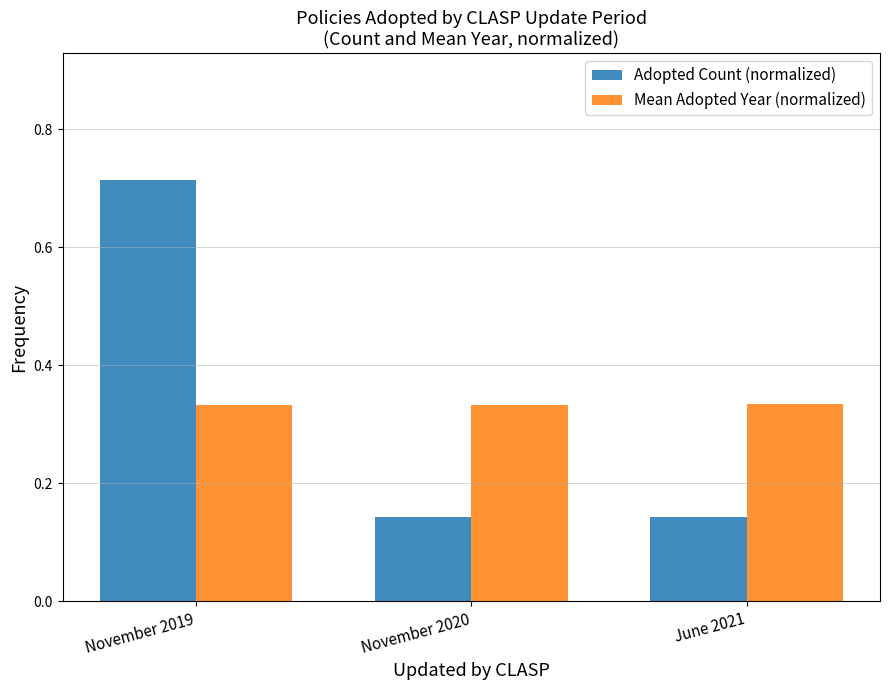

What is the difference between the Adopted Count (normalized) values at November 2020 and November 2019?

0.6